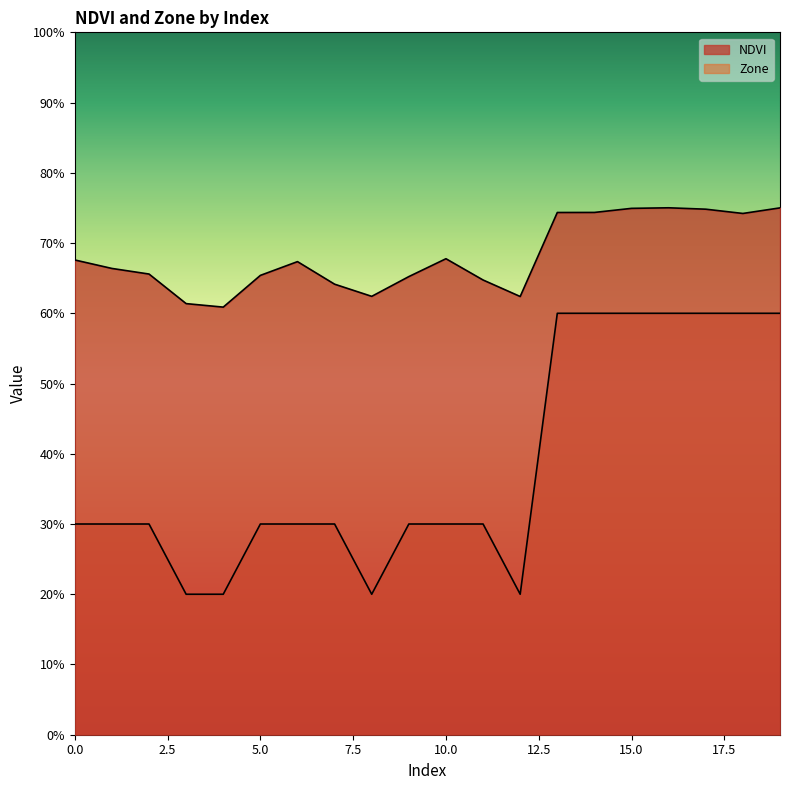

Reading left to right, list all the values displayed in this chart.

NDVI: 0.7	0.7	0.7	0.6	0.6	0.7	0.7	0.6	0.6	0.7	0.7	0.6	0.6	0.7	0.7	0.7	0.8	0.7	0.7	0.8
Zone: 0.3	0.3	0.3	0.2	0.2	0.3	0.3	0.3	0.2	0.3	0.3	0.3	0.2	0.6	0.6	0.6	0.6	0.6	0.6	0.6